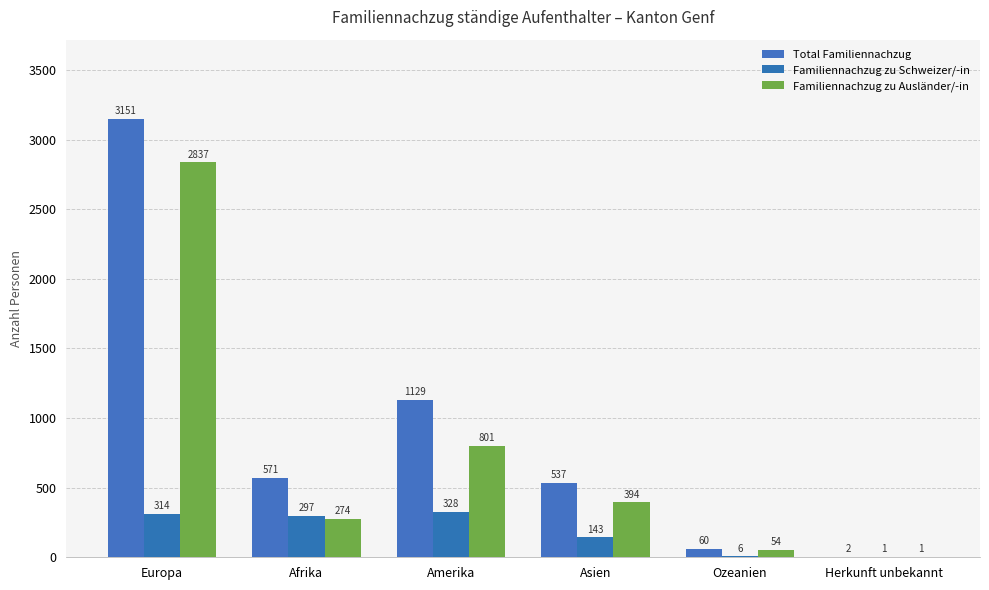

What is the approximate value of Familiennachzug zu Schweizer/-in at Amerika, to the nearest 10?

330